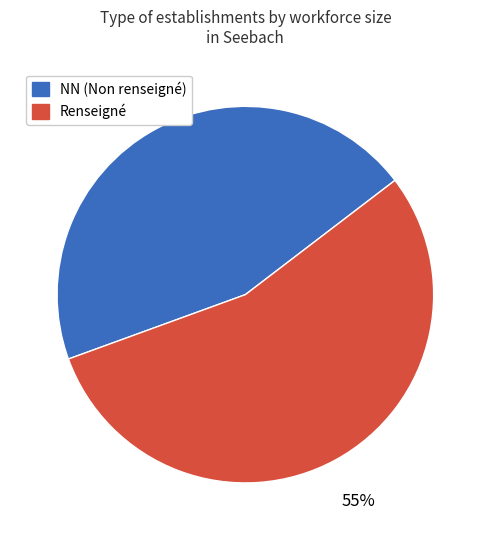

Which category has the smallest portion of the pie?

NN (Non renseigné)